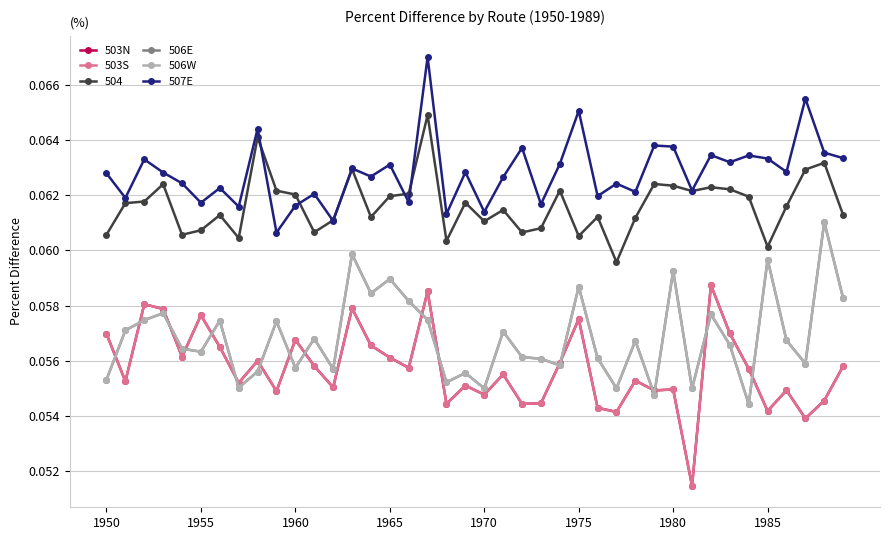

How many 506E values are between 0 and 1?

40